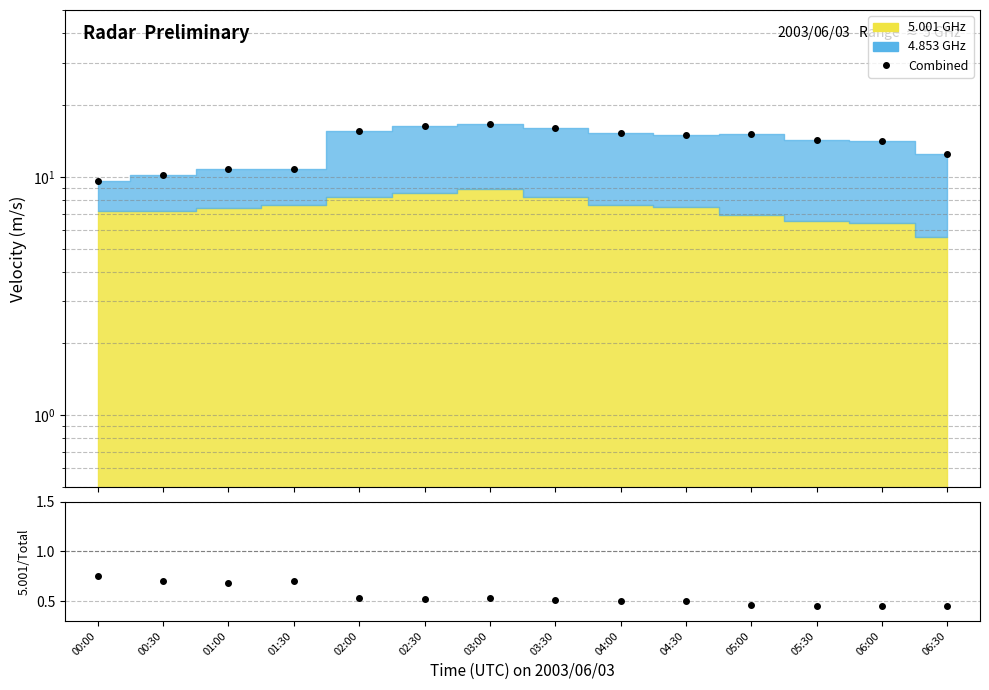

True or false: 5.001/Total and Combined cross at least once.

False